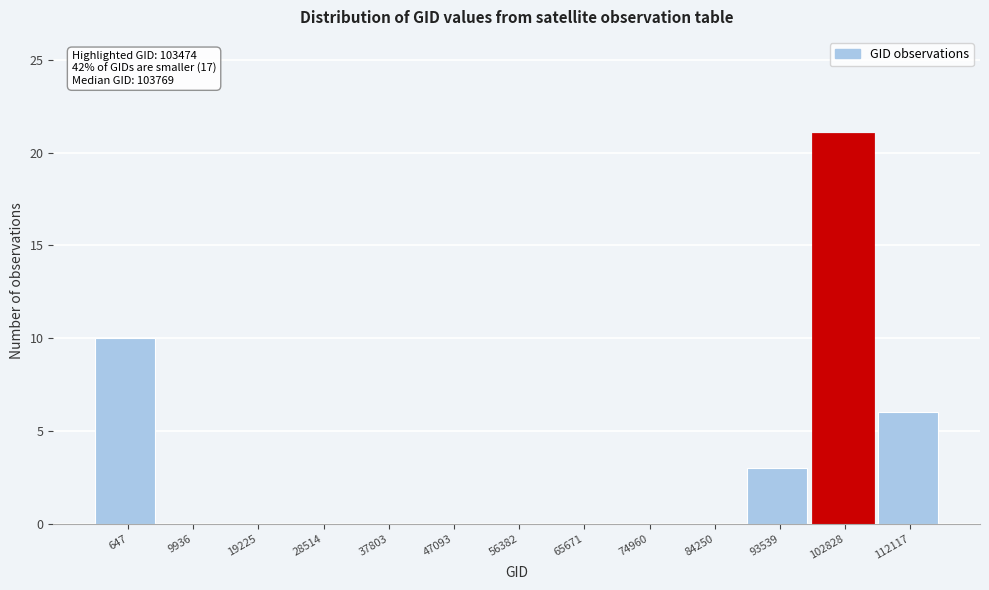

Reading left to right, what are all the values shown in this chart?

647=10	9936=0	19225=0	28514=0	37803=0	47093=0	56382=0	65671=0	74960=0	84250=0	93539=3	102828=21	112117=6